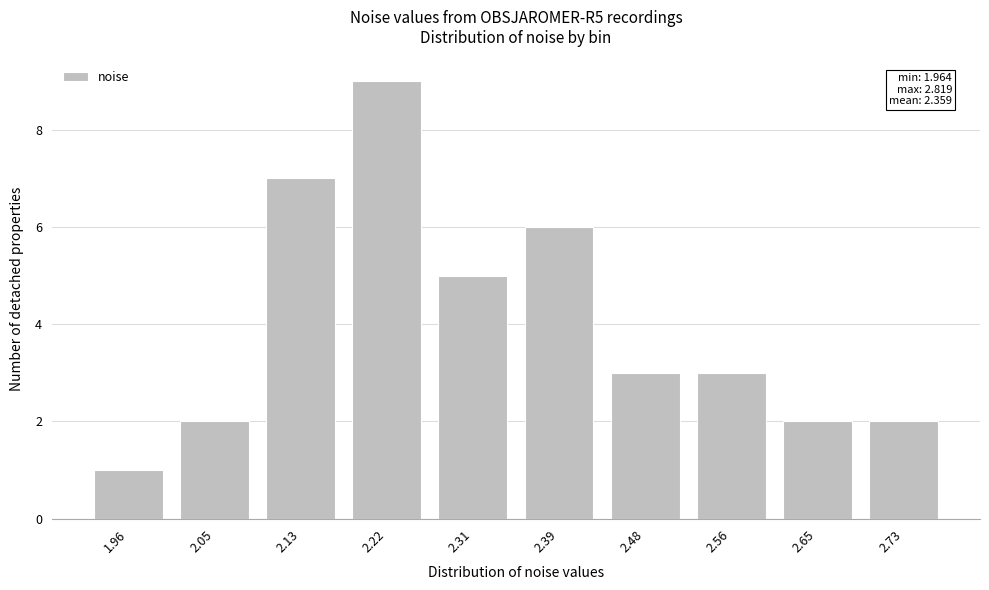

Reading left to right, list all the values displayed in this chart.

1.96=1	2.05=2	2.13=7	2.22=9	2.31=5	2.39=6	2.48=3	2.56=3	2.65=2	2.73=2